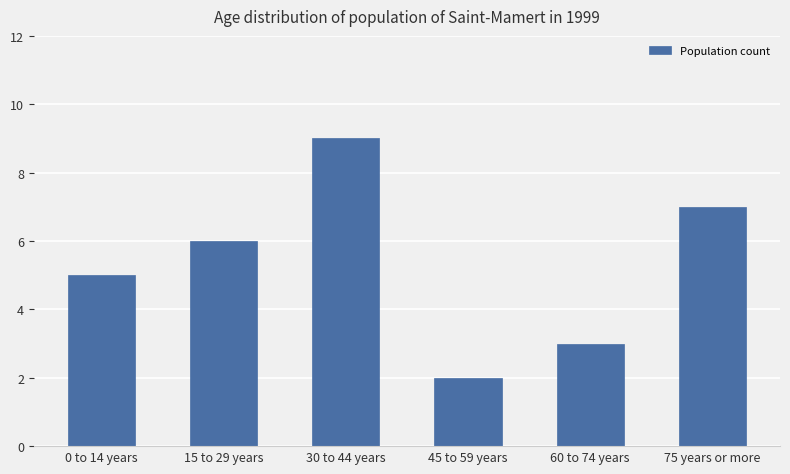

What is the value of the 5th bar from the left?

3